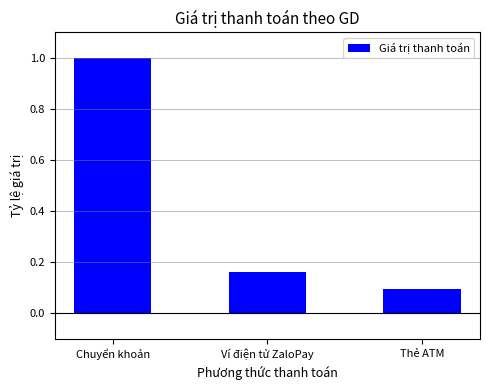

What is the change in value from Ví điện tử ZaloPay to Thẻ ATM?

-0.1